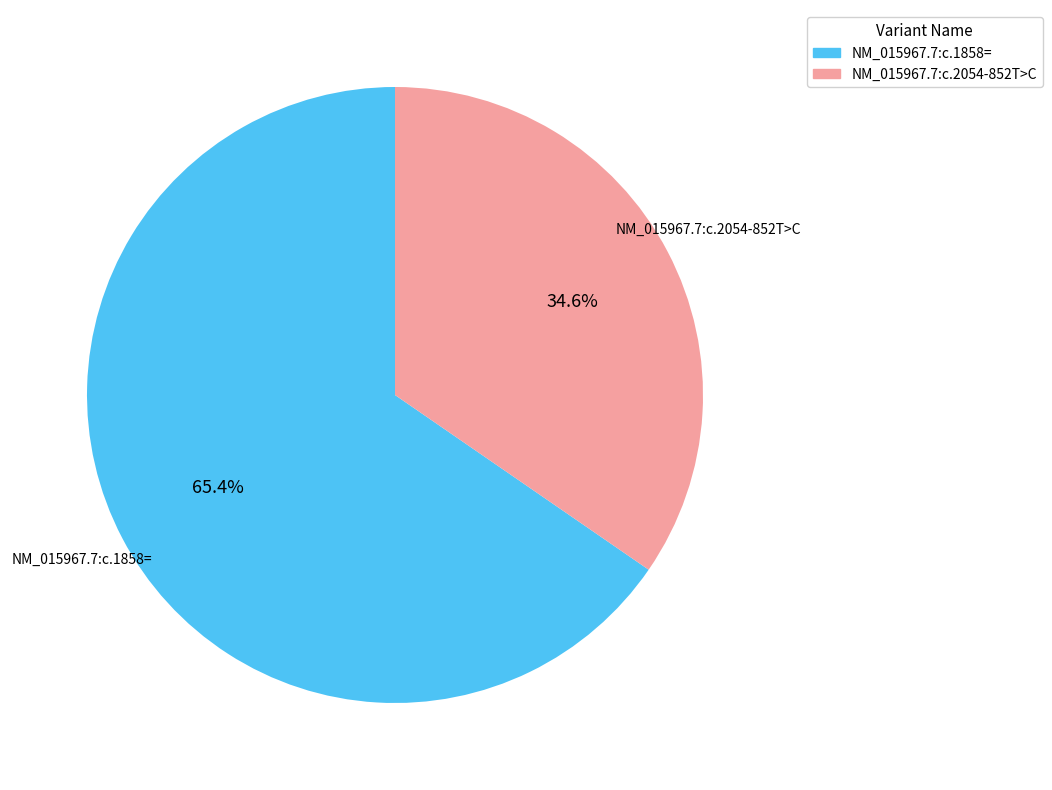

Is it true that NM_015967.7:c.1858= is 76% of the pie?

False